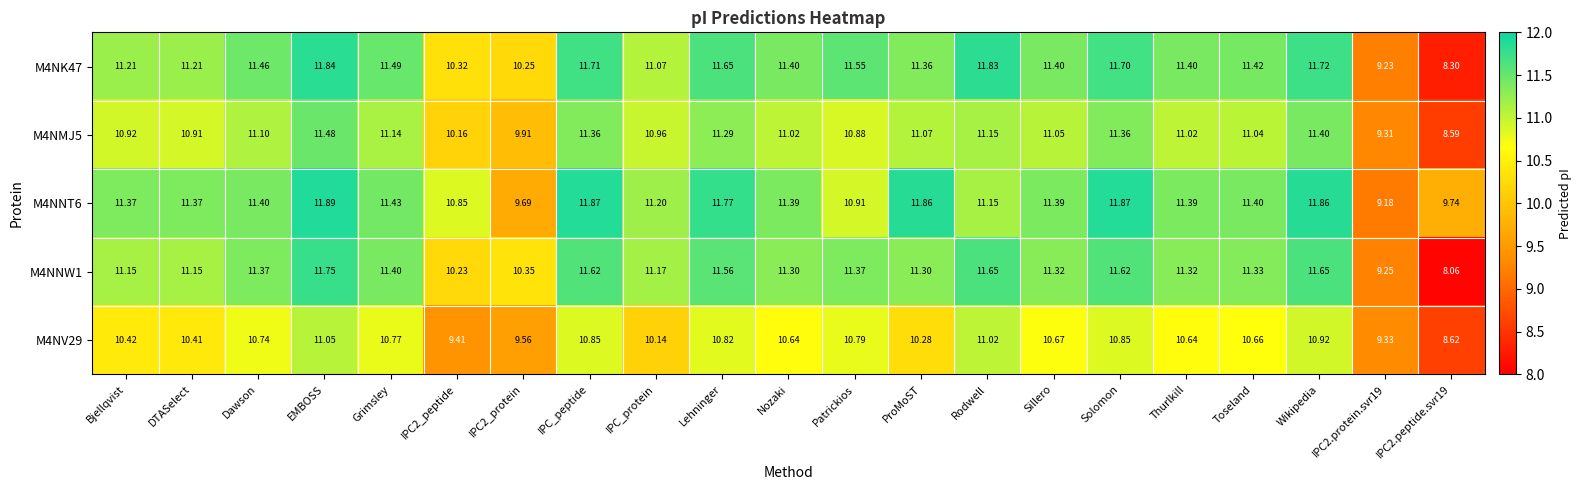

Which category has the highest value in the M4NV29 series?

EMBOSS